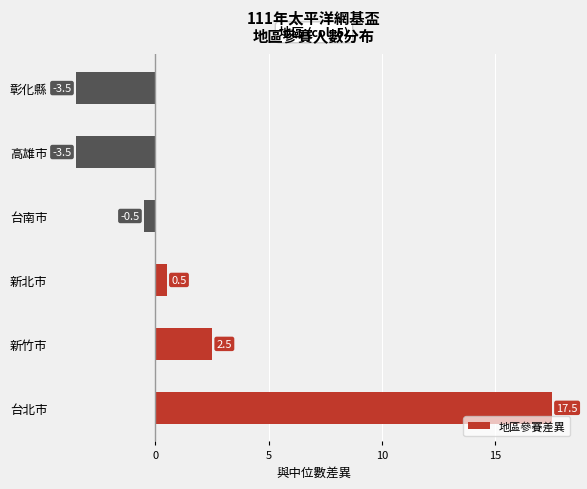

Which has a higher value, 台南市 or 台北市?

台北市